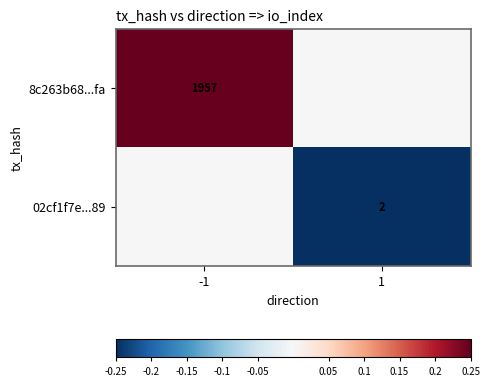

True or false: 8c263b68...fa has a value of 777 at -1.

False